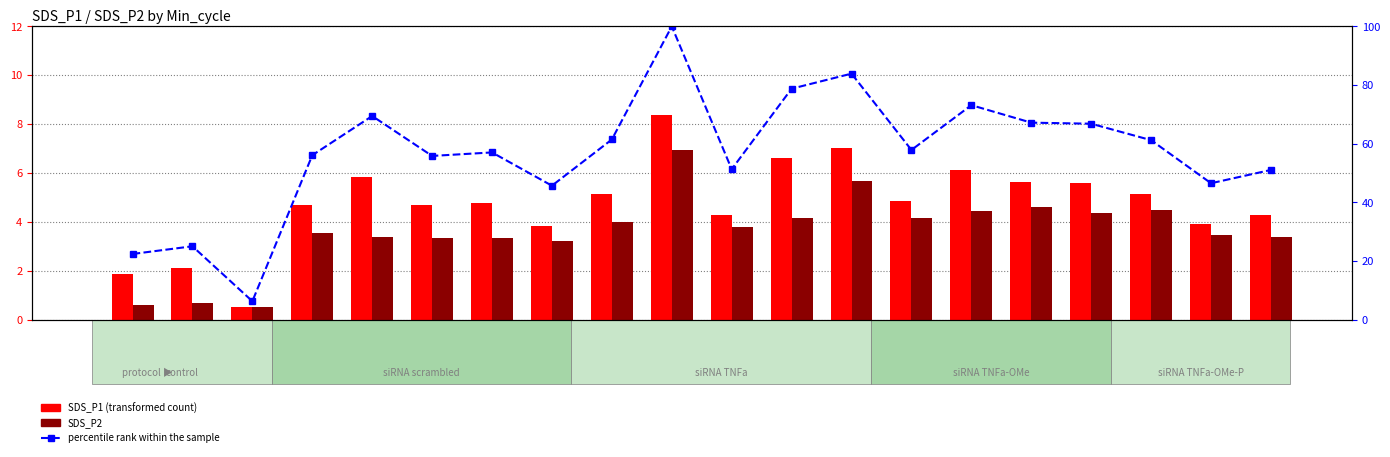

What is the sum of the percentile rank within the sample values at 20185 and 20274?

103.8